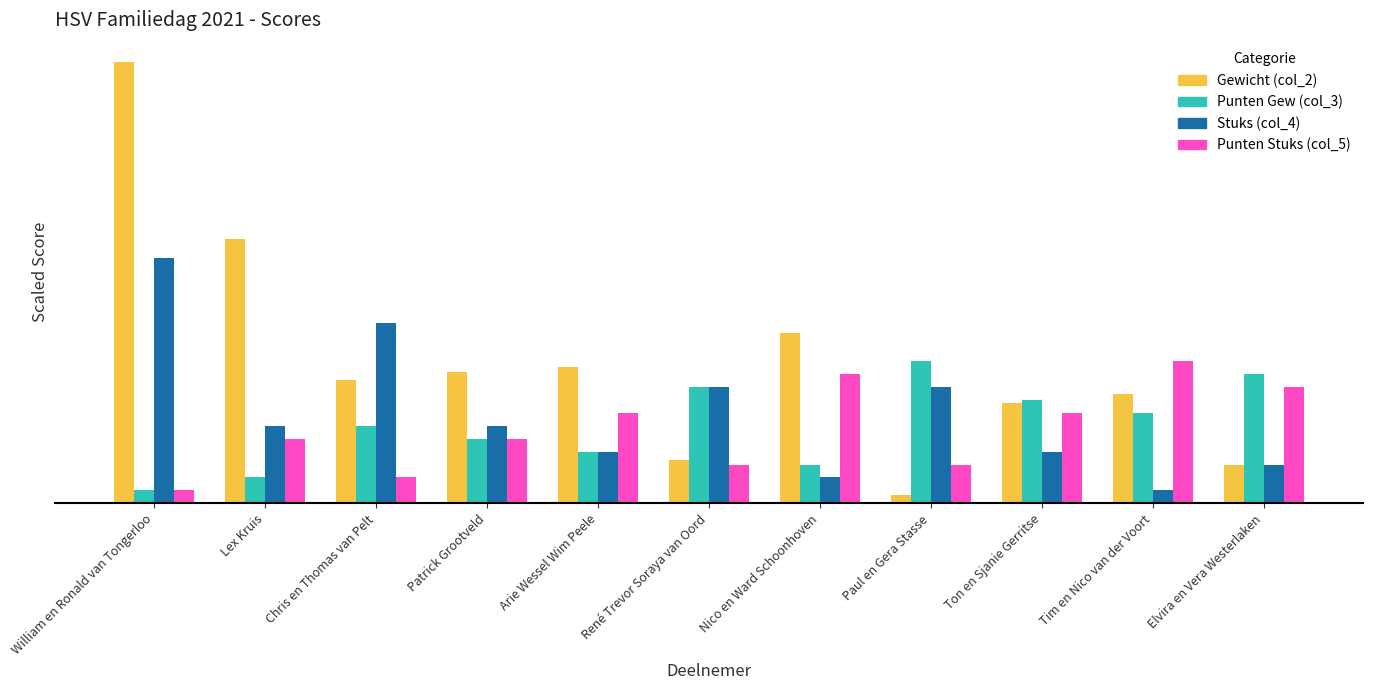

What is the highest value of the Punten Stuks (col_5) series?

11.0